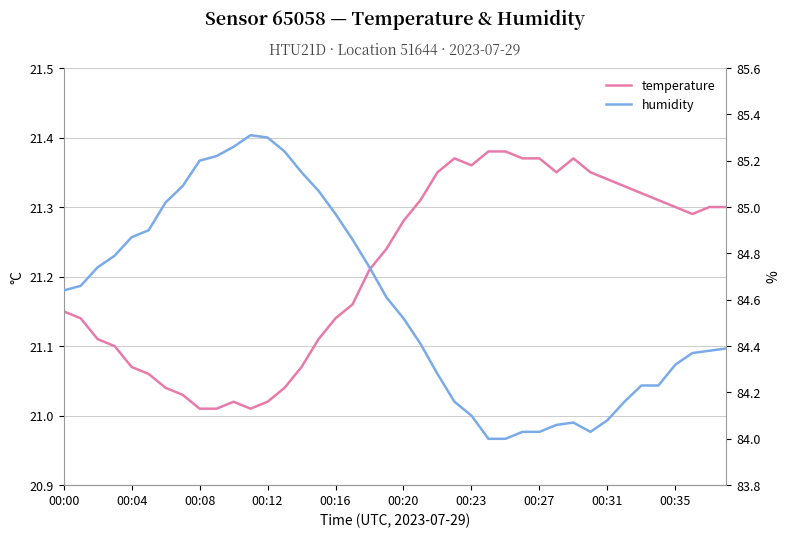

List the series in order of their peak value, highest first.

humidity, temperature